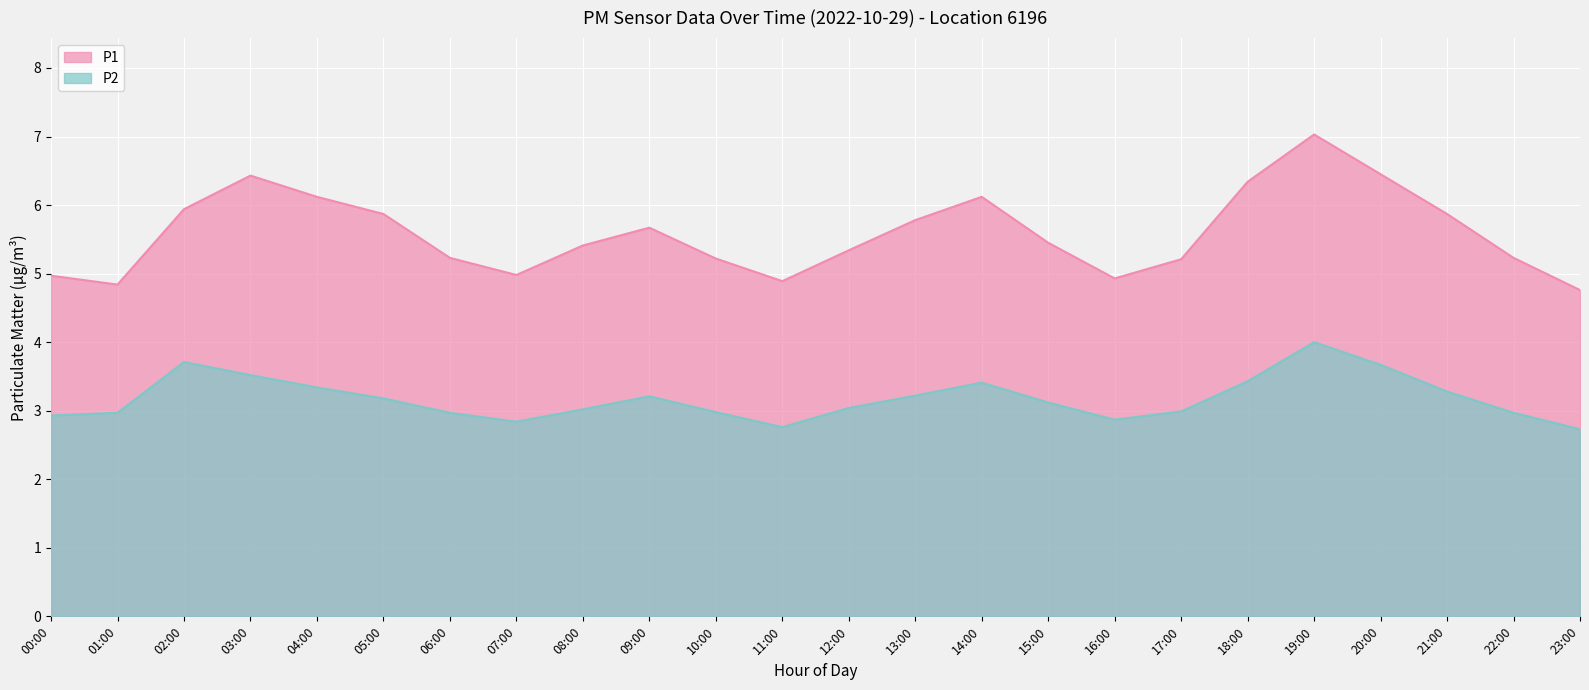

What is the value of the P2 point at the 7th from the left?

3.0